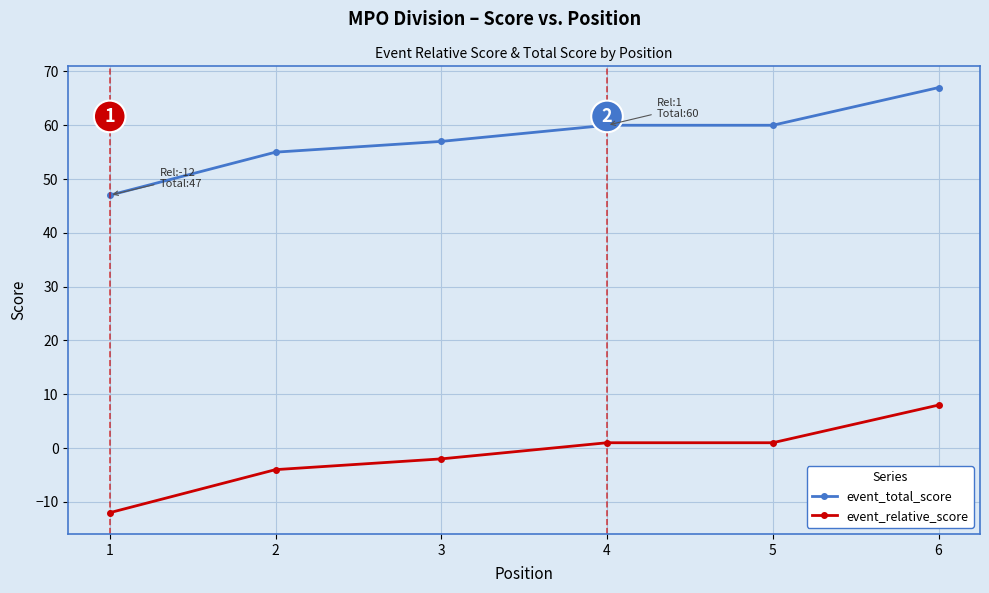

Where is event_total_score nearest to the value 57?

3